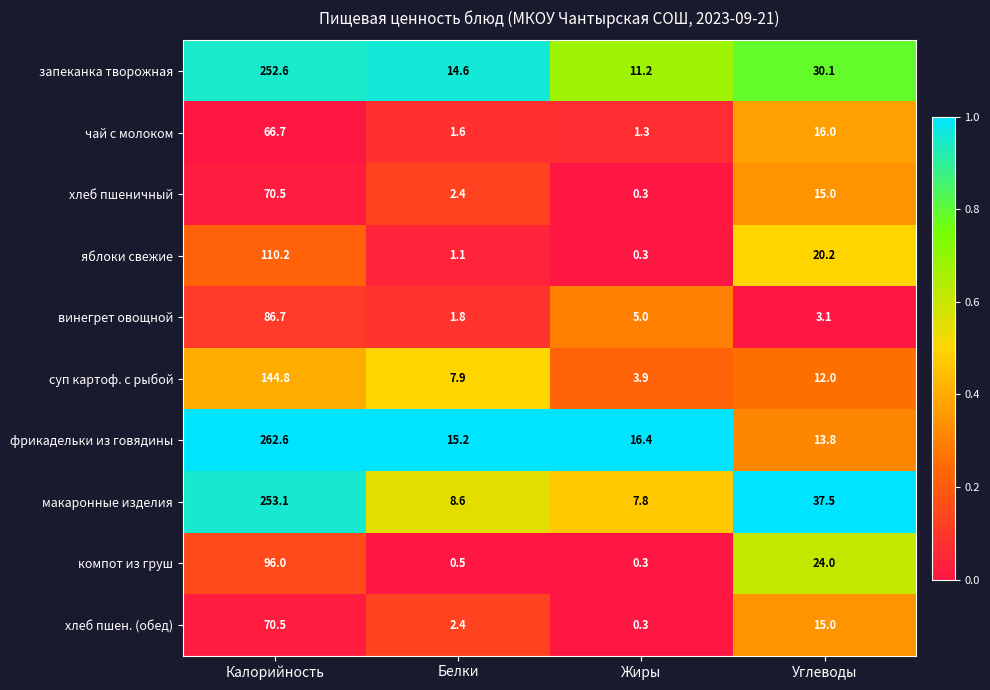

List the labels in order of суп картоф. с рыбой value, smallest first.

Жиры, Белки, Углеводы, Калорийность